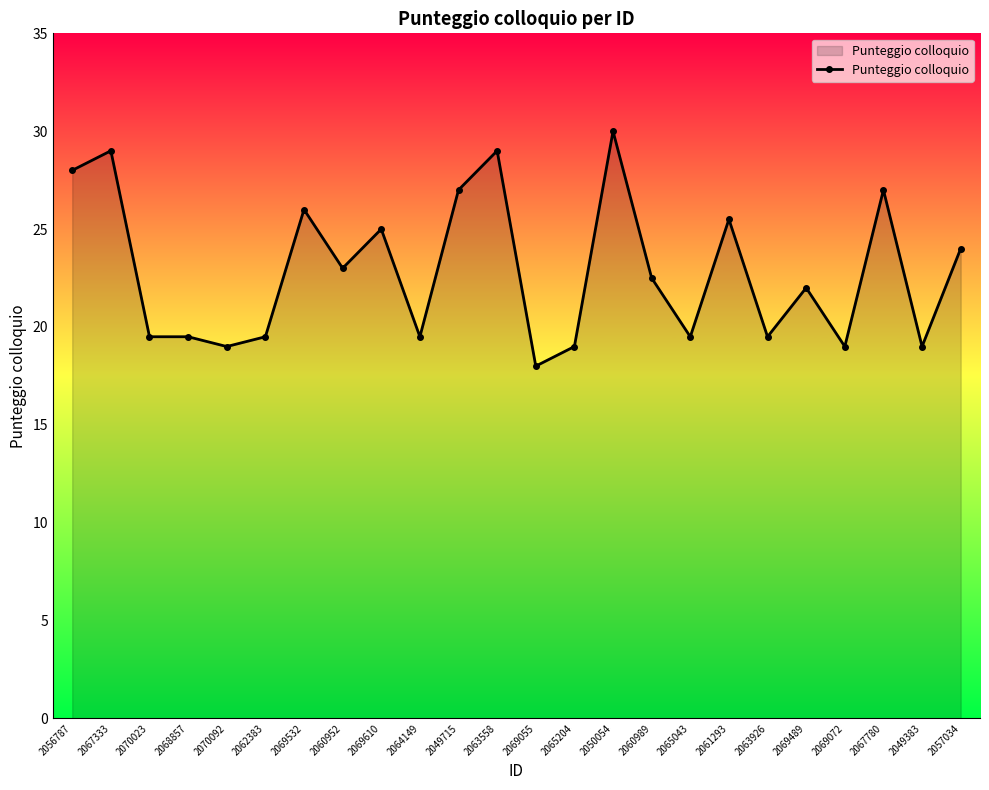

Where is the data nearest to the value 24?

2057034